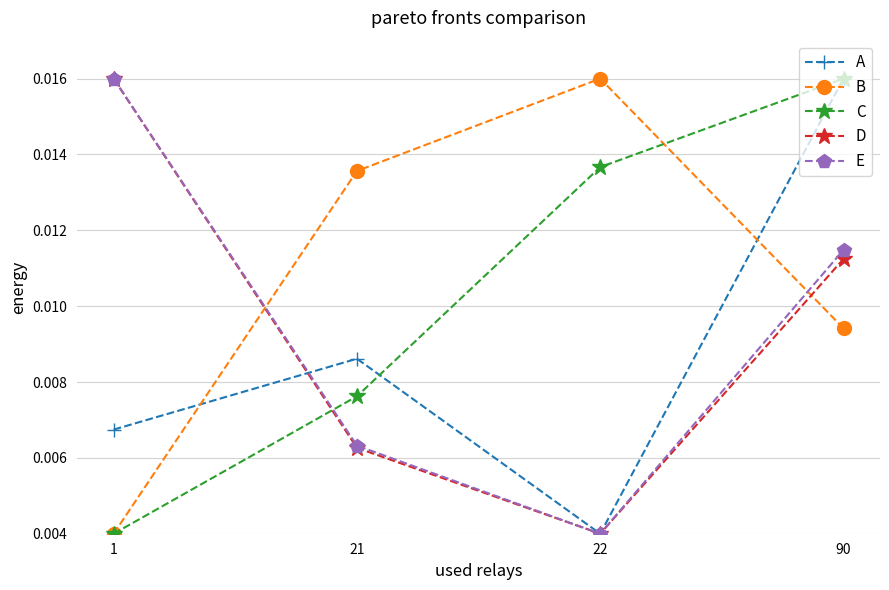

At which category is the sum across all series the highest?

90